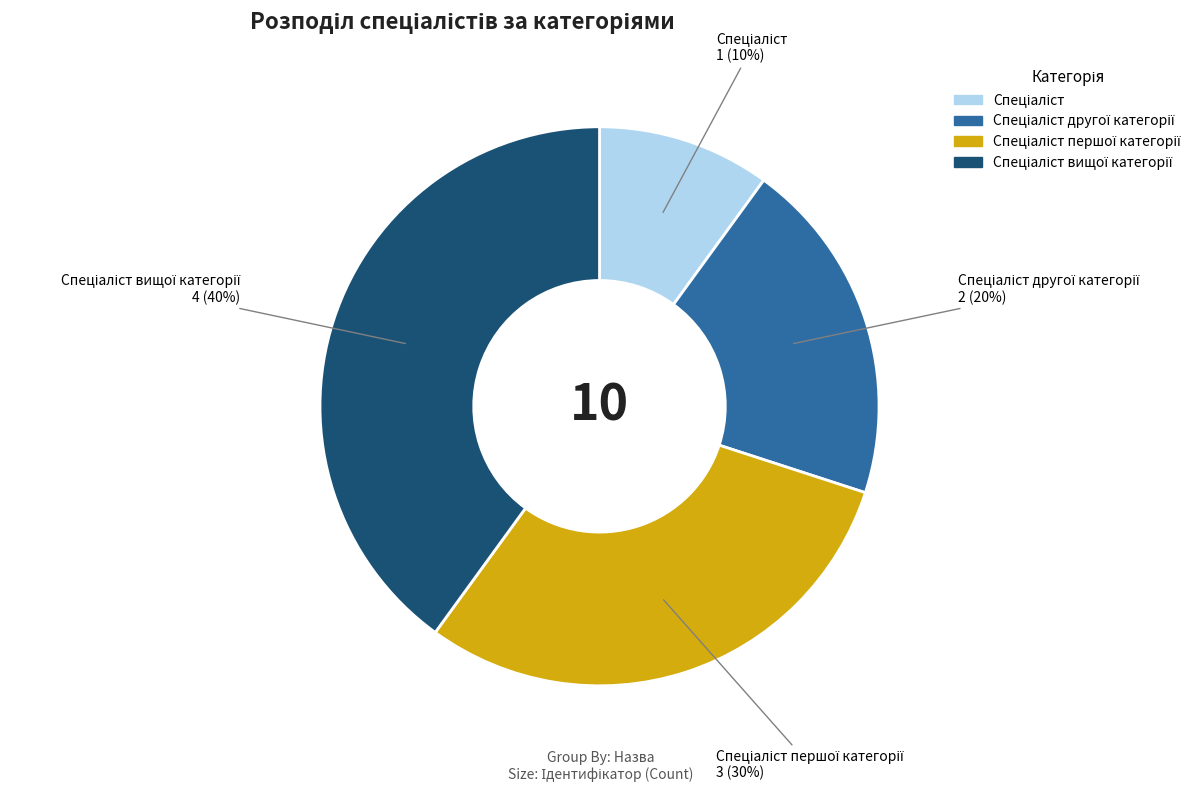

To the nearest percent, what is the difference between the largest and smallest slice percentages?

30%